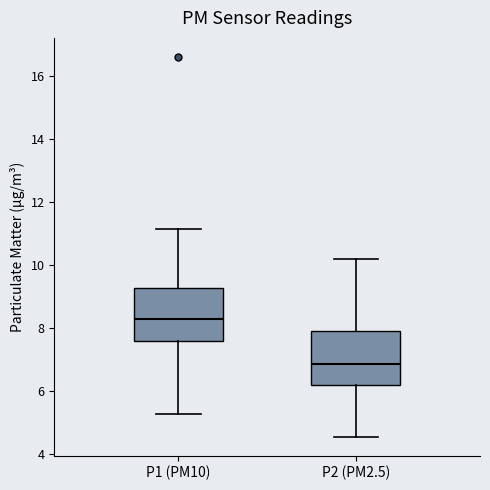

Reading left to right, read every box against the y-axis: the position of its median line, the range the box covers, and the ends of its whiskers. The values are not printed on the chart, so give them approximately, as read against the axis.

P1 (PM10): median 8.2, box 7.6 to 9.2, whiskers 5.2 to 11.2
P2 (PM2.5): median 6.8, box 6.2 to 8.0, whiskers 4.6 to 10.2